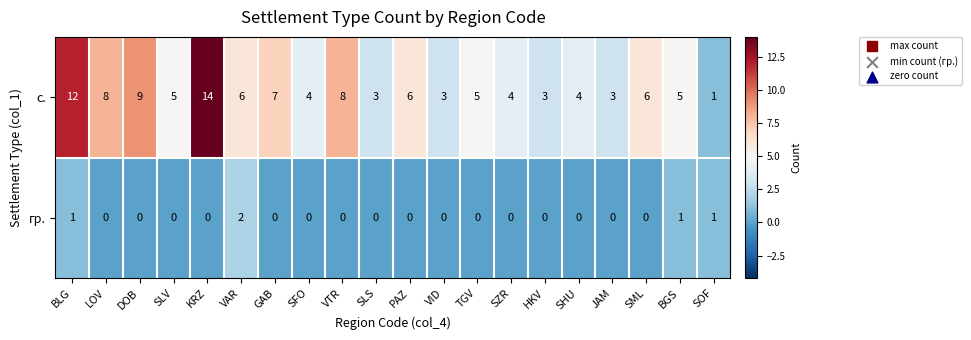

What is the average value of the с. series?

6